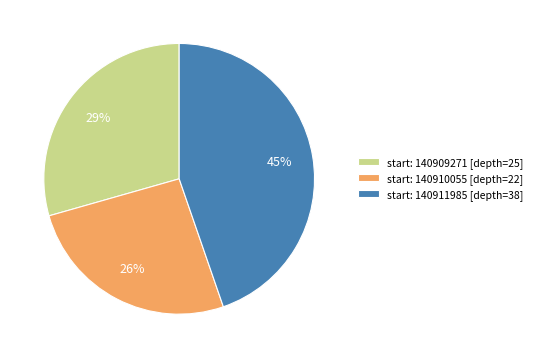

Is there a majority slice in this chart?

No